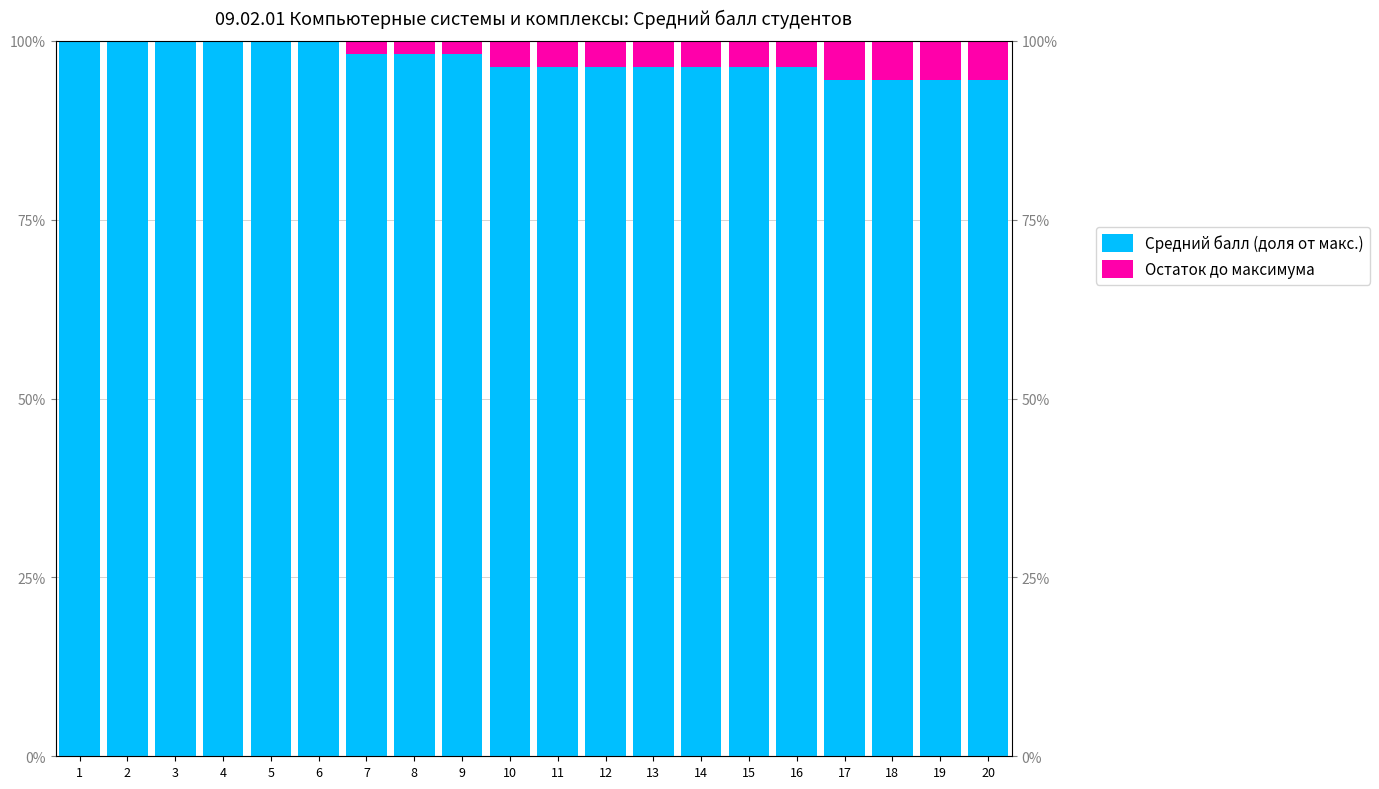

What is the difference between the second highest and minimum values in the Остаток до максимума series?

0.1